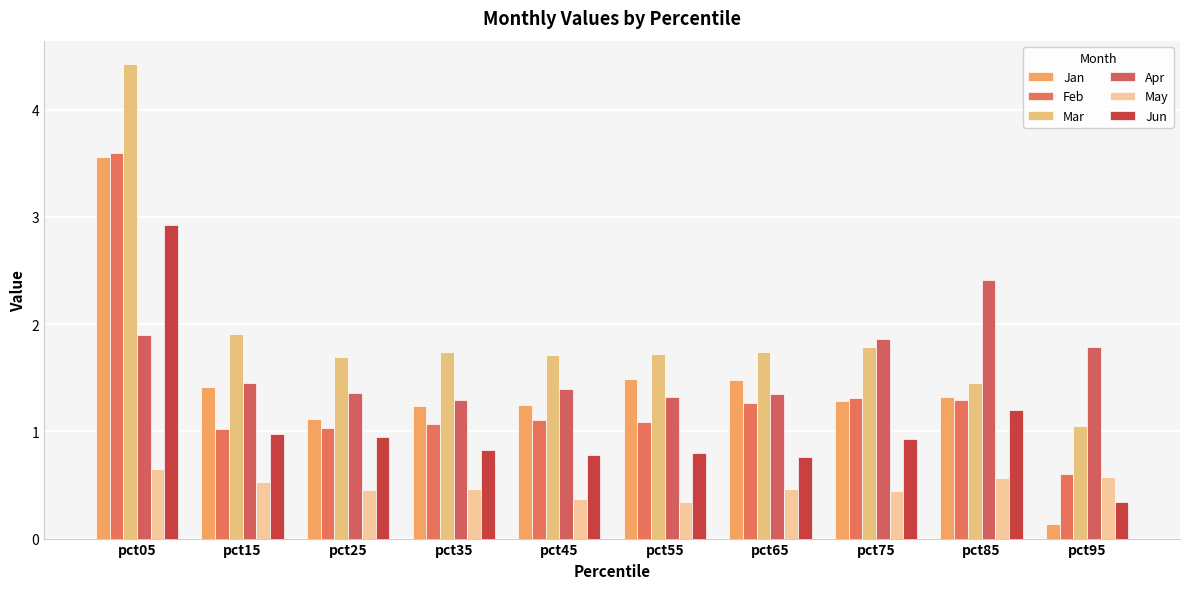

Does the chart contain stacked bars?

No